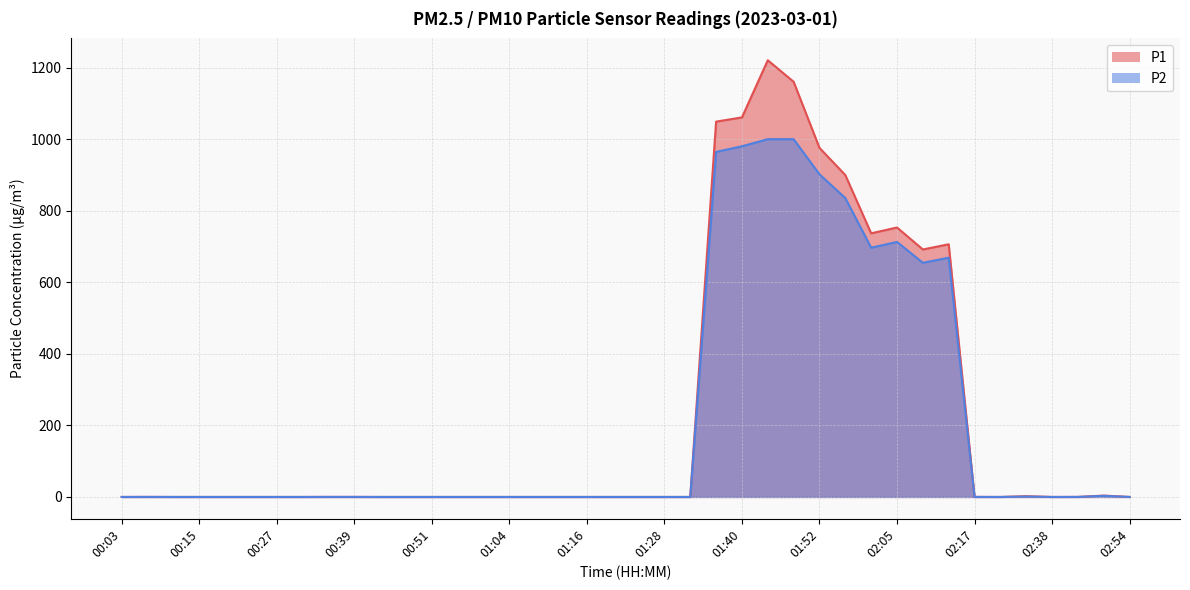

True or false: P1 and P2 intersect in this chart.

False